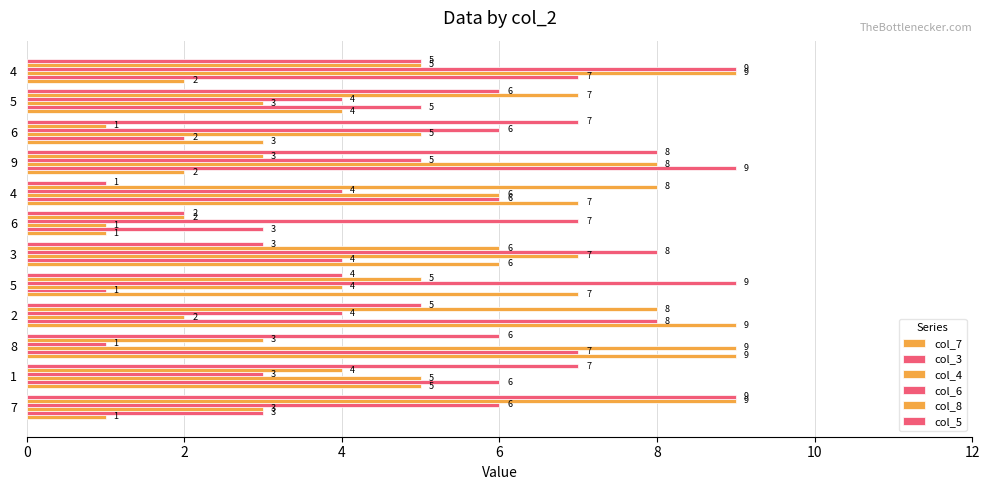

How many data points in col_8 are less than 5?

5